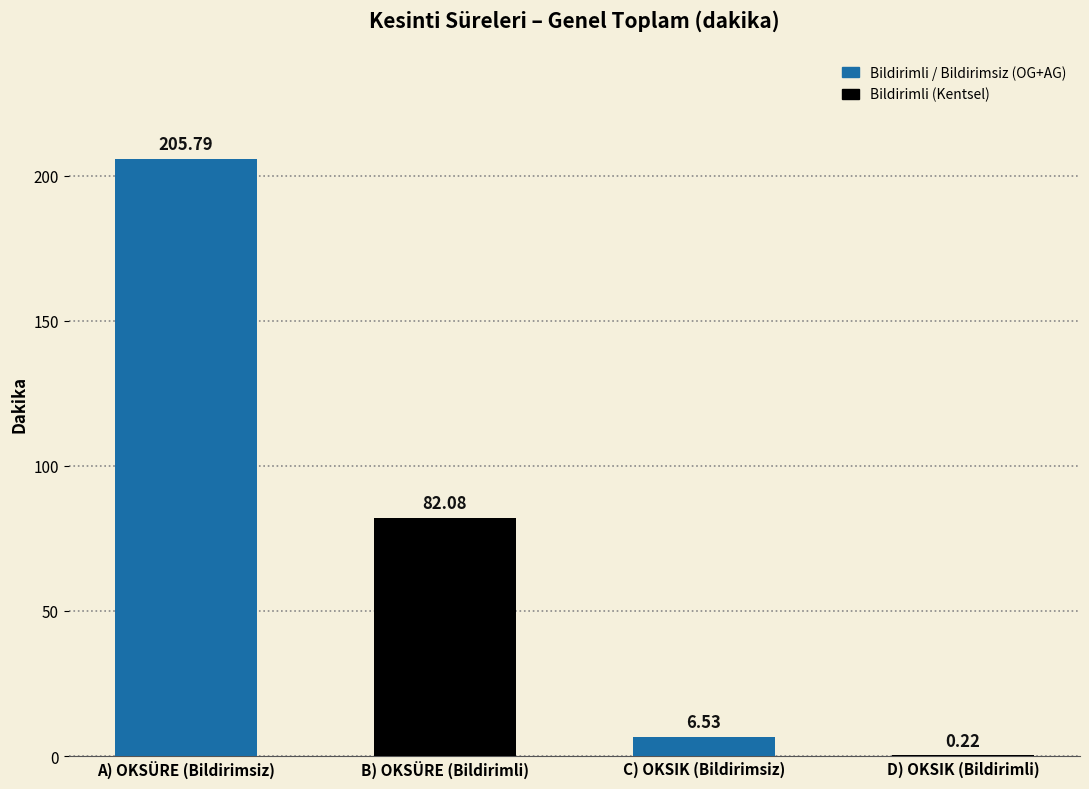

Rank the categories by value from lowest to highest.

D) OKSIK (Bildirimli), C) OKSIK (Bildirimsiz), B) OKSÜRE (Bildirimli), A) OKSÜRE (Bildirimsiz)